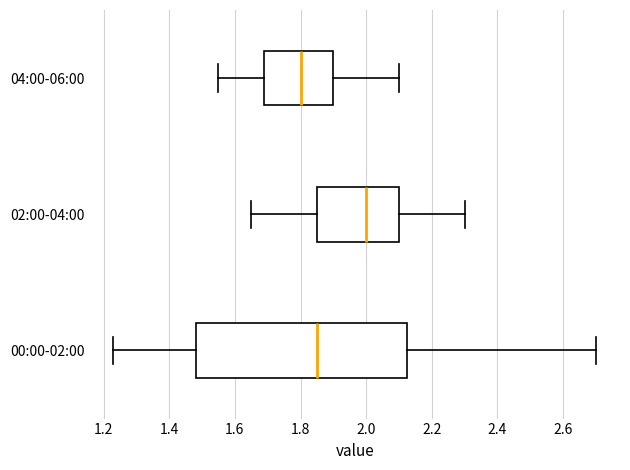

Which box's median line is the furthest to the left?

04:00-06:00